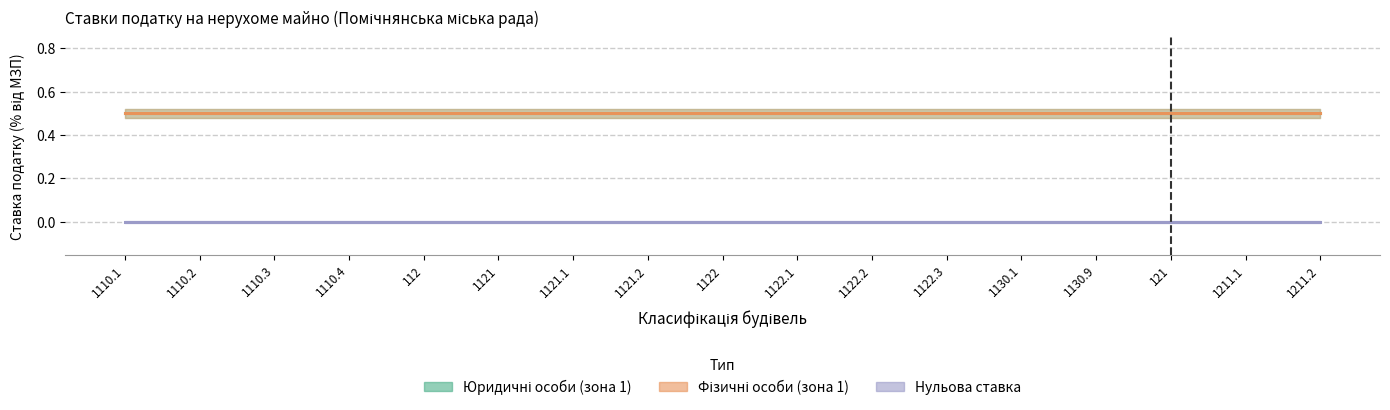

How many categories are shown in the chart?

17